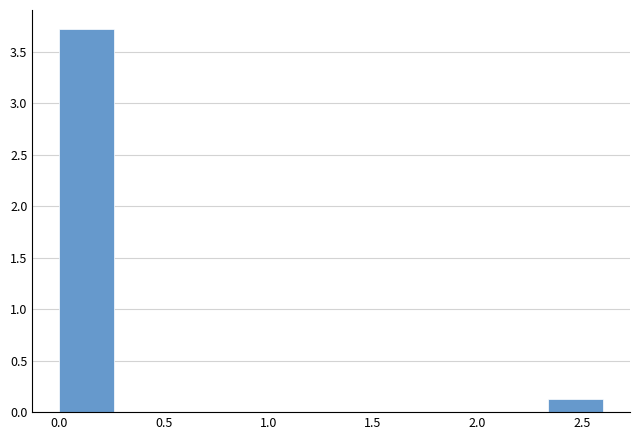

Reading left to right, list every bar in this chart as the range it spans on the x-axis followed by its height. Neither the bar edges nor the heights are printed on the chart, so give them approximately, as read against the axes.

0.00 to 0.26: 3.7
0.26 to 0.52: 0
0.52 to 0.78: 0
0.78 to 1.04: 0
1.04 to 1.30: 0
1.30 to 1.56: 0
1.56 to 1.82: 0
1.82 to 2.08: 0
2.08 to 2.34: 0
2.34 to 2.60: 0.1